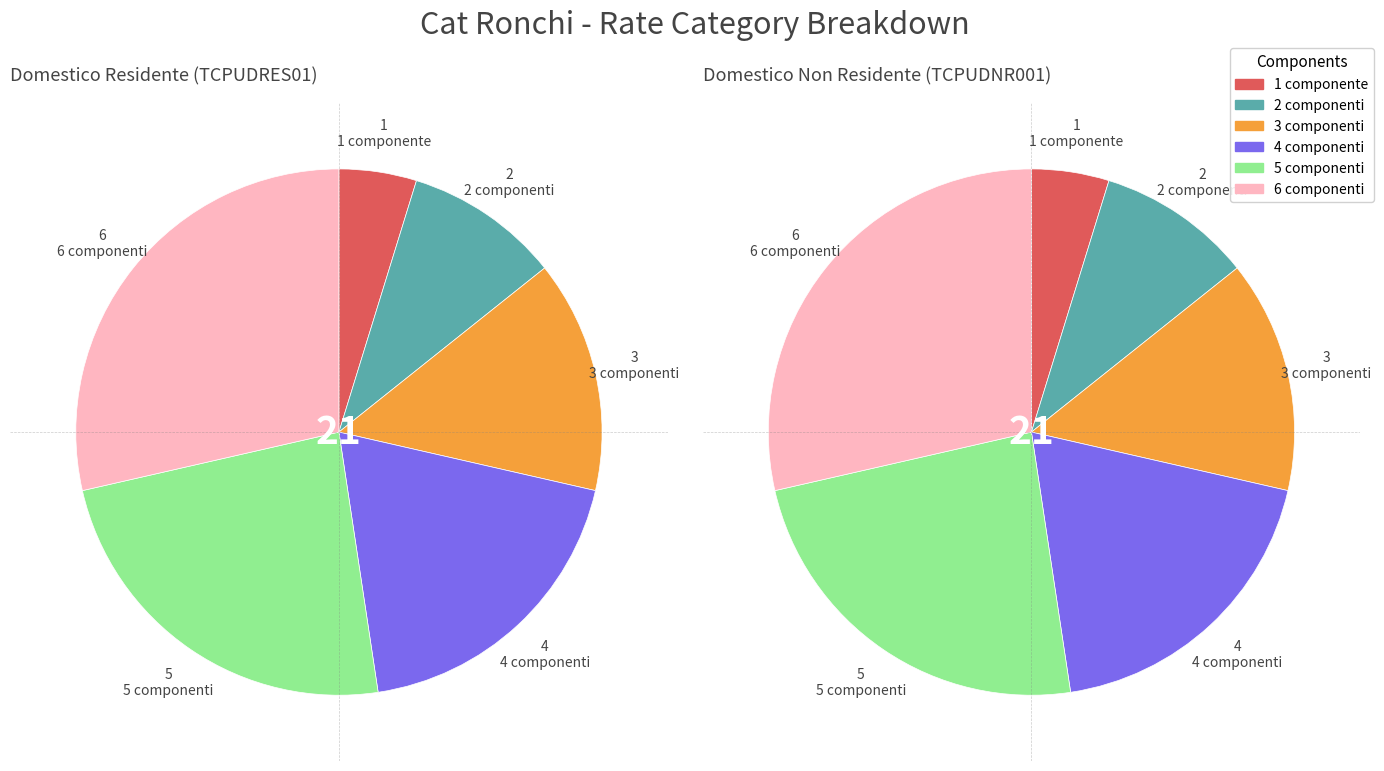

To the nearest percent, what is the difference between the 2 componenti and 5 componenti slice percentages?

14%